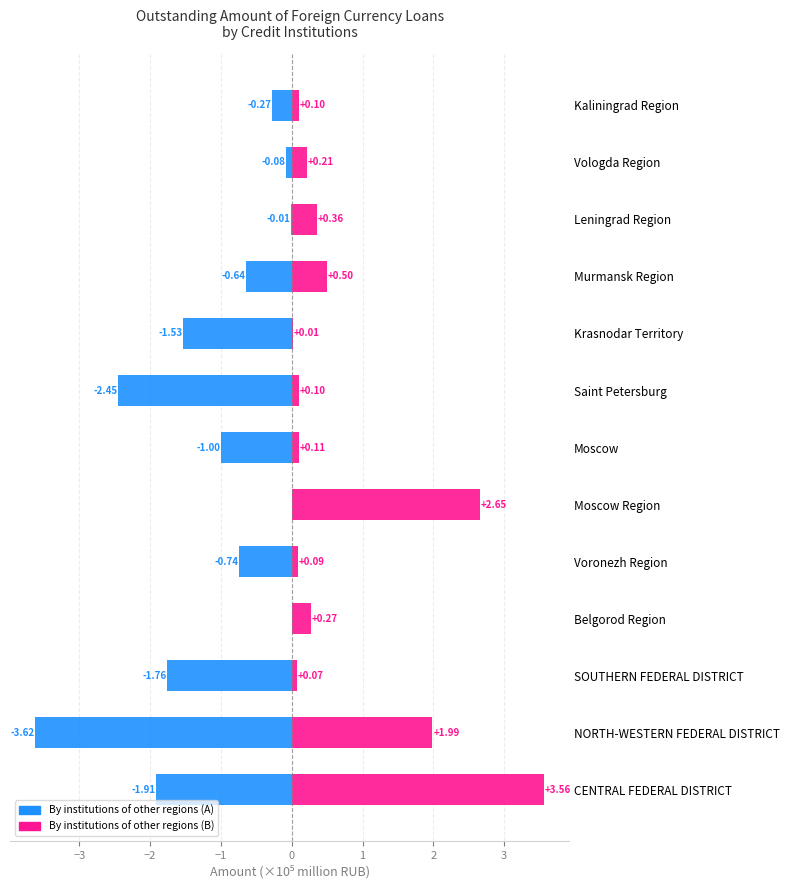

Are the bars grouped side by side (vs. stacked)?

Yes